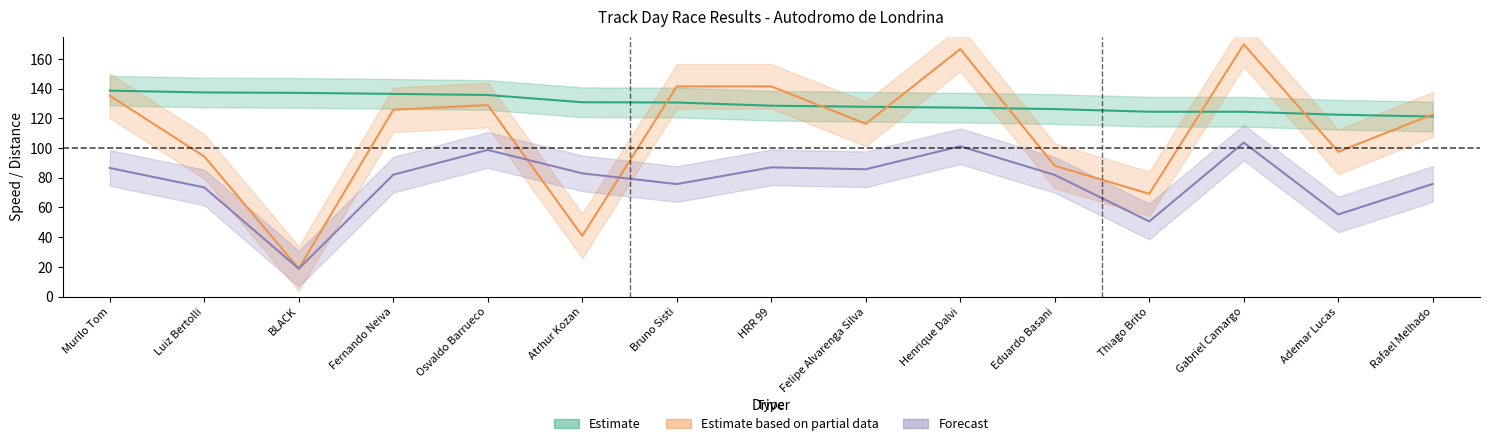

True or false: Average Speed has more than 1 interior local peaks.

True